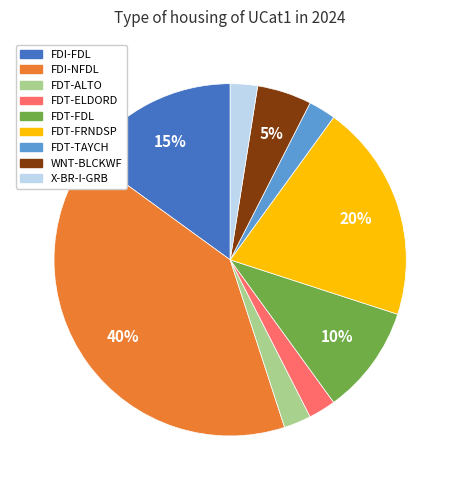

Count the number of slices in the pie.

9